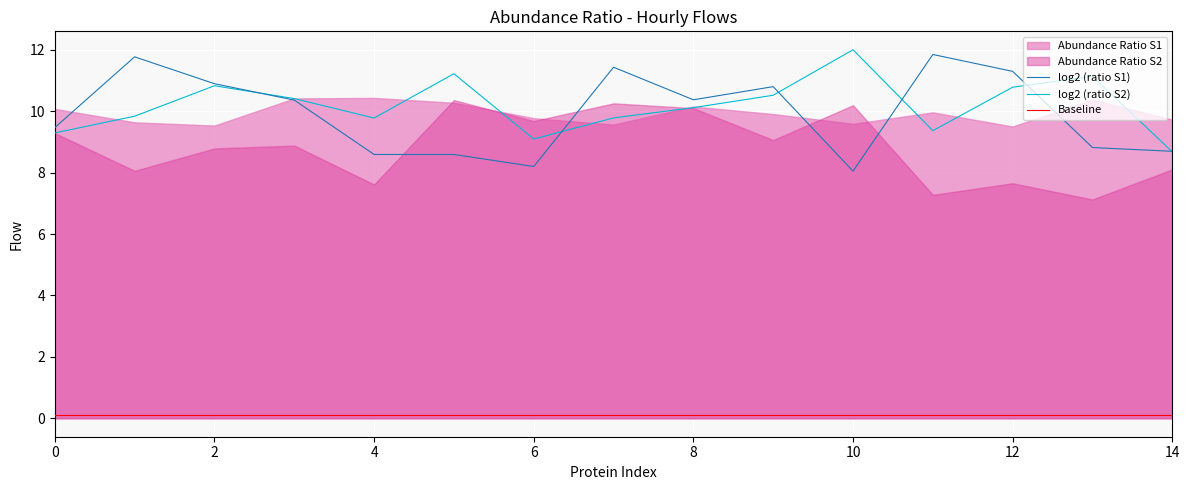

The Baseline series shows 0.1 at 13. True or false?

True